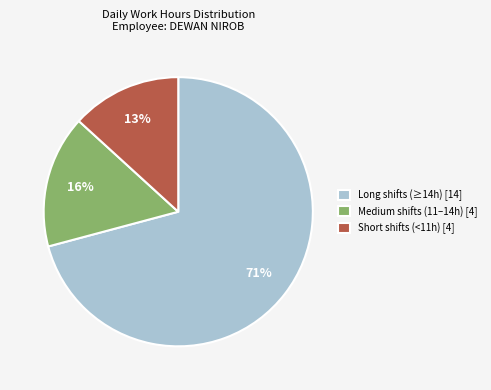

Is there any slice that represents more than half of the pie?

Yes